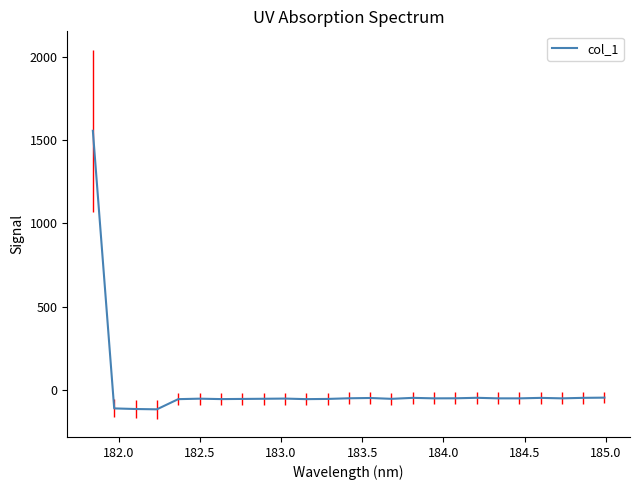

Does the chart display data point markers on the line(s)?

No